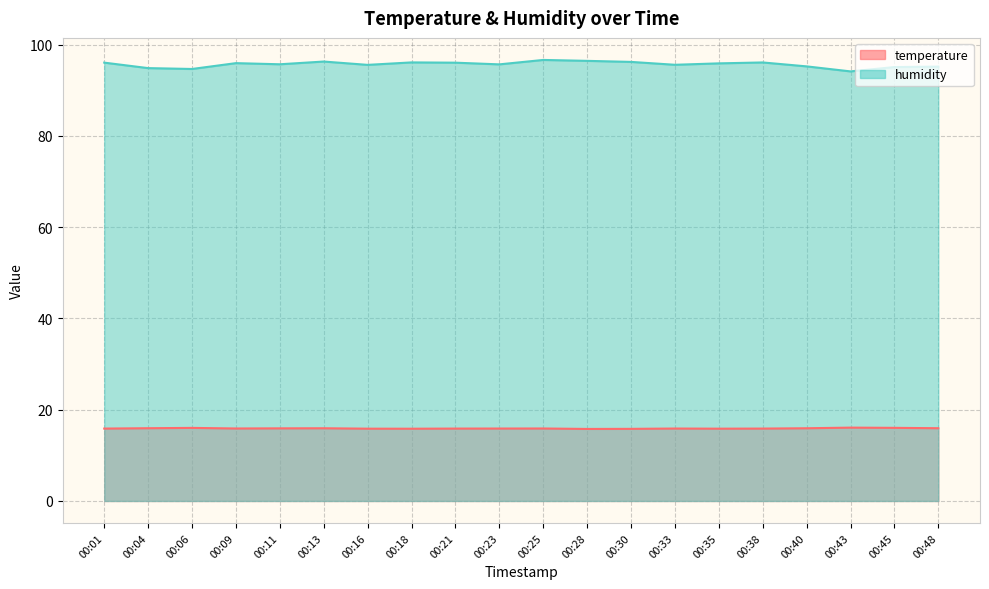

True or false: humidity (line) has a value of 126.2 at 00:01.

False